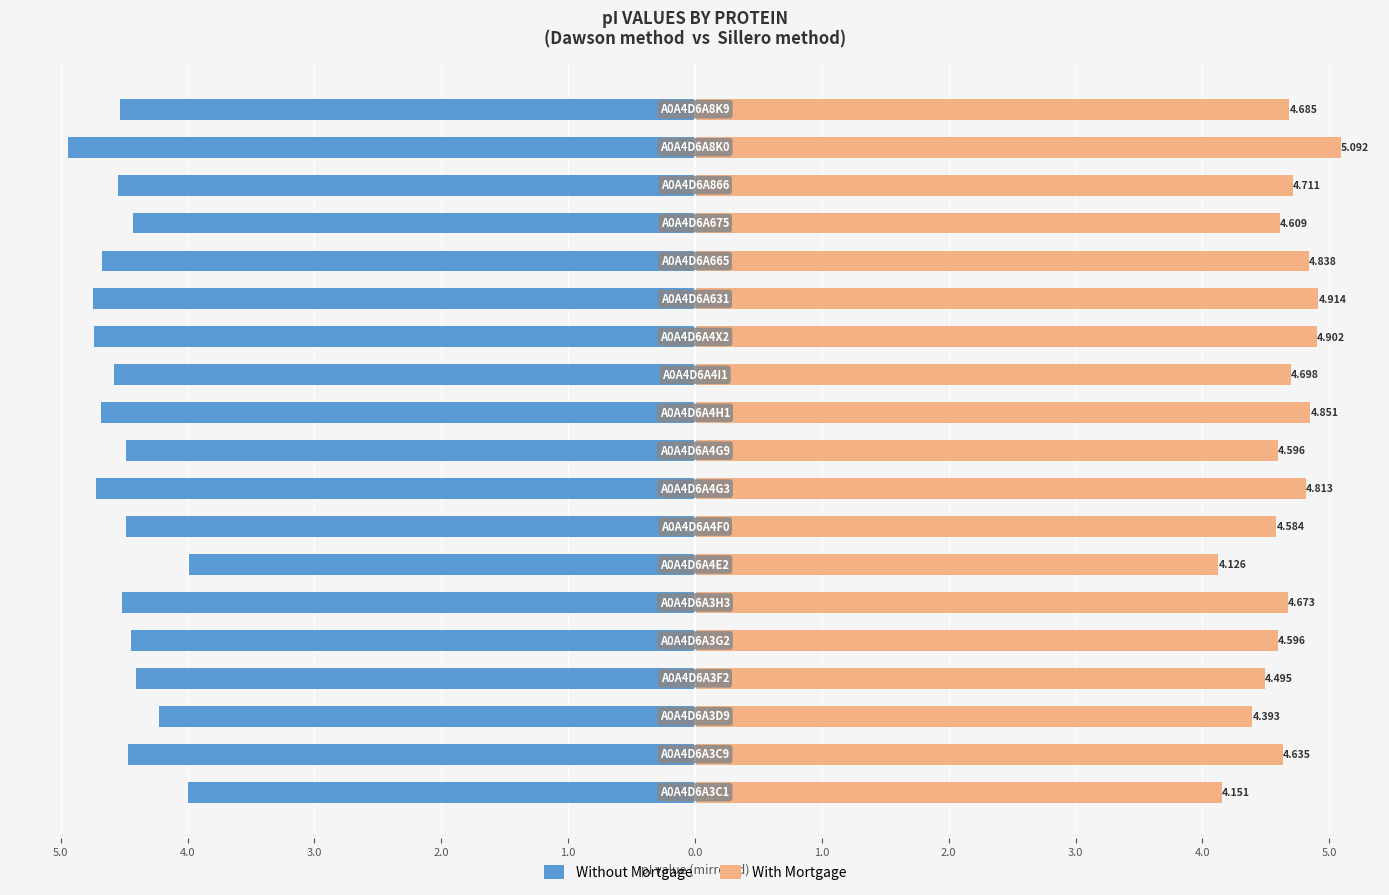

Reading right to left, what are all the values shown in this chart?

Without Mortgage: -4.5	-4.9	-4.5	-4.4	-4.7	-4.7	-4.7	-4.6	-4.7	-4.5	-4.7	-4.5	-4.0	-4.5	-4.4	-4.4	-4.2	-4.5	-4.0
With Mortgage: 4.7	5.1	4.7	4.6	4.8	4.9	4.9	4.7	4.9	4.6	4.8	4.6	4.1	4.7	4.6	4.5	4.4	4.6	4.2